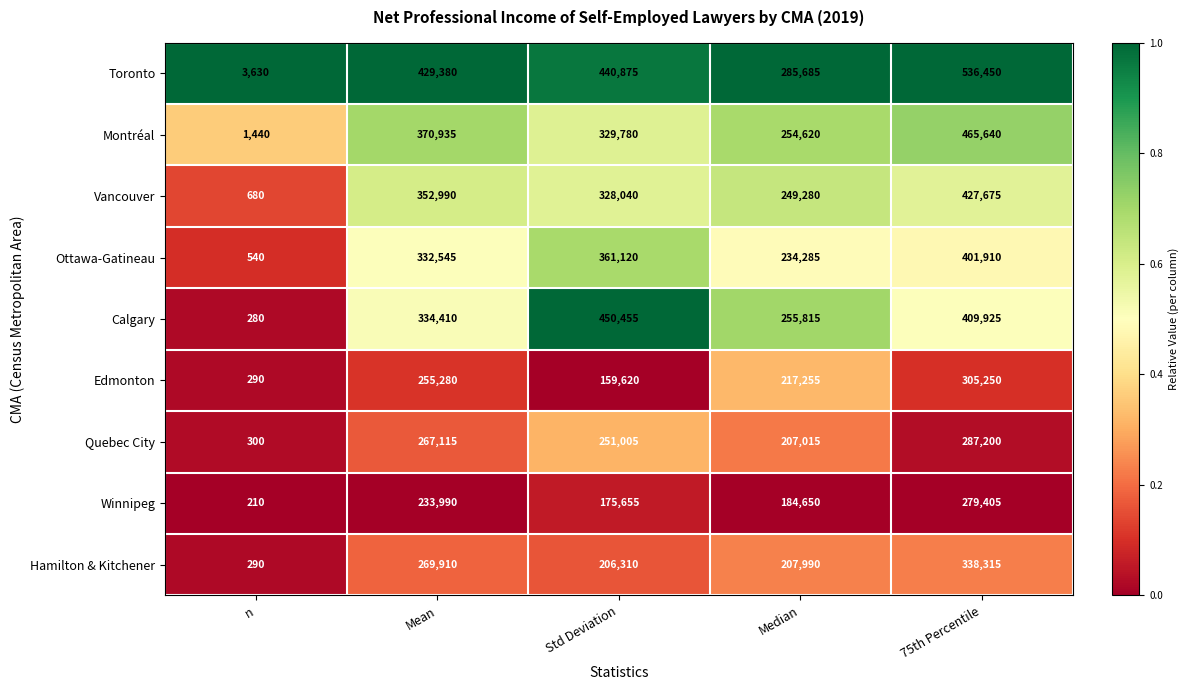

What is the maximum value for Calgary?

450455